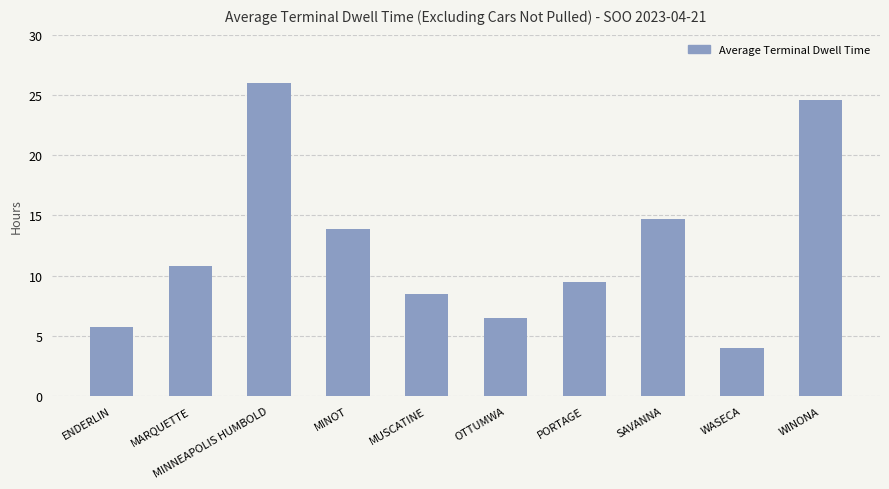

Read the value at SAVANNA.

14.7